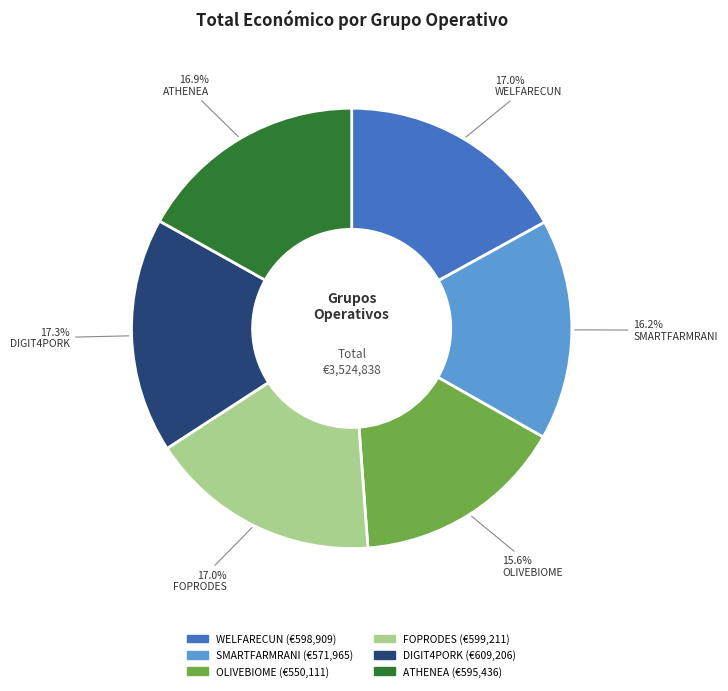

What is the total percentage of WELFARECUN and FOPRODES?

34.0%